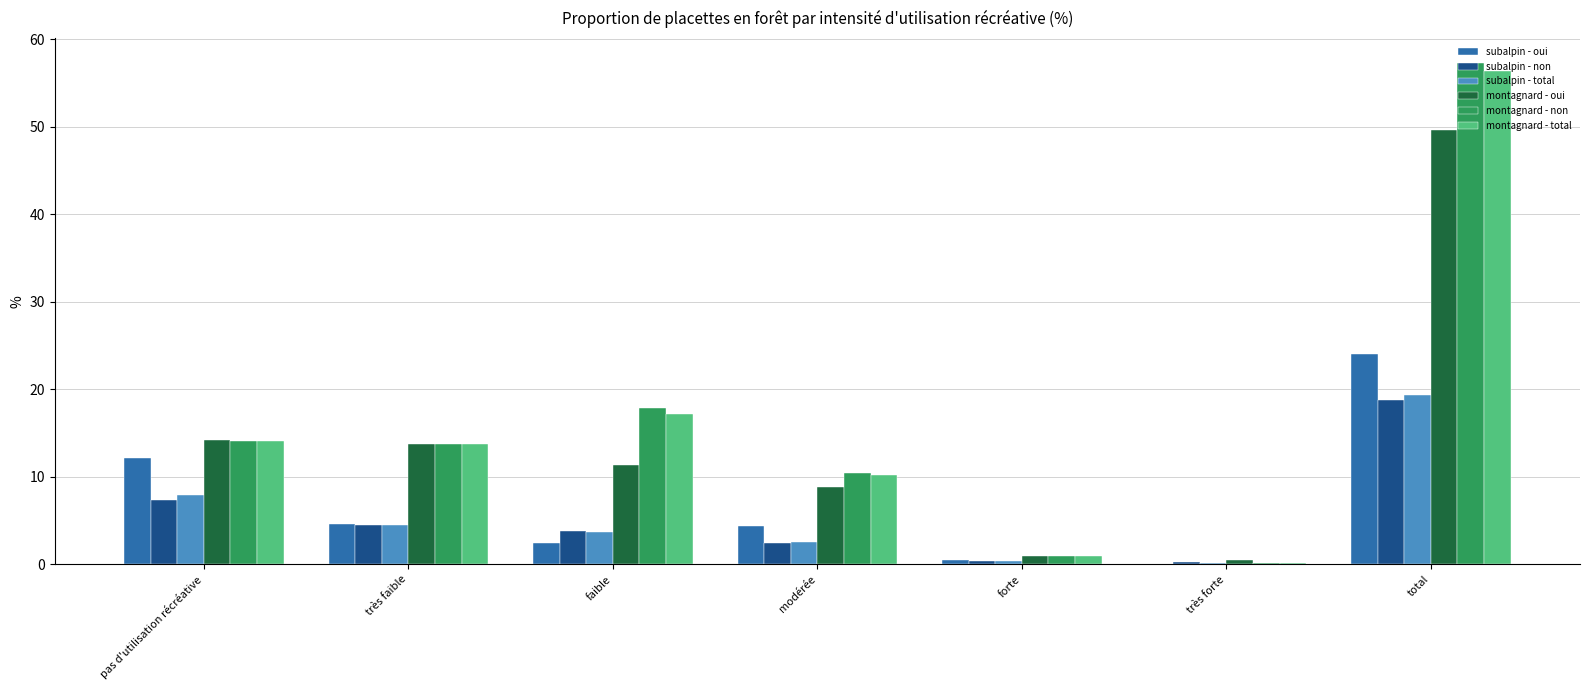

How many distinct data groups are displayed?

6